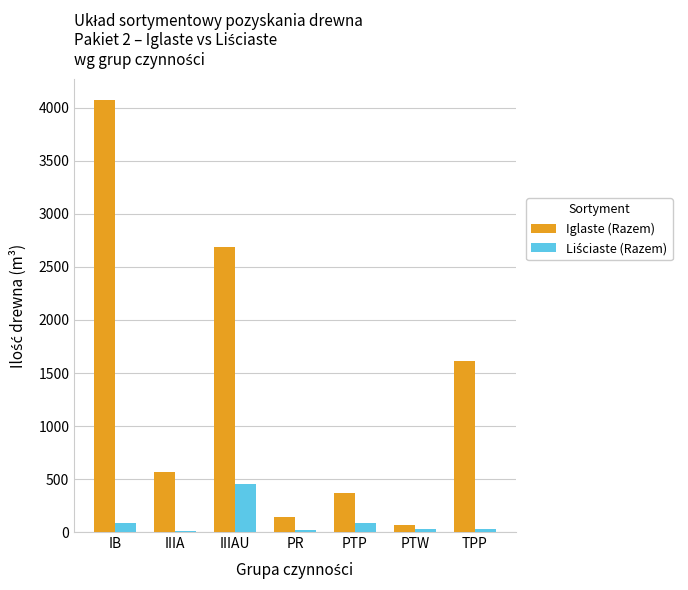

The value of Iglaste (Razem) at IIIAU is 2686. True or false?

True